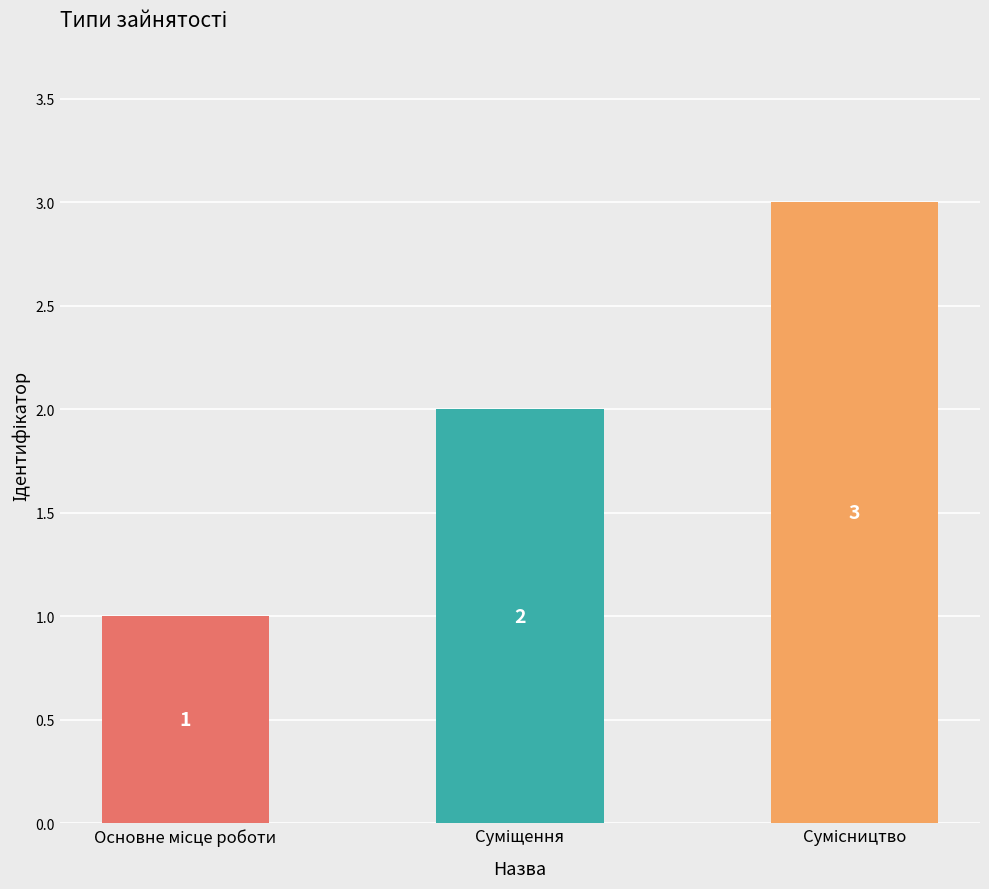

What is the value of the 2nd bar from the left?

2